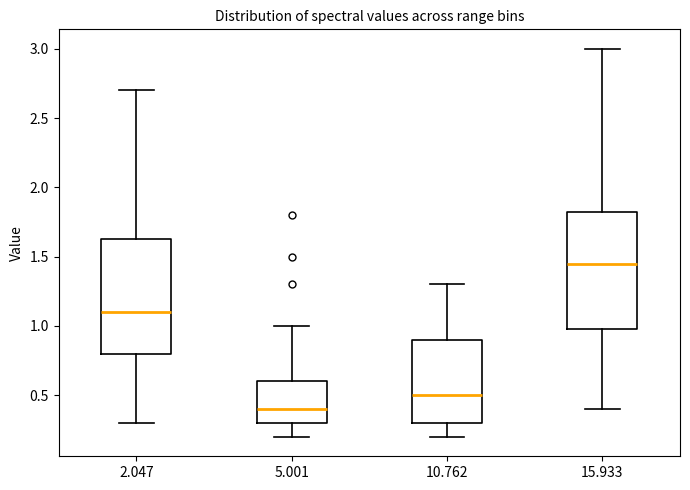

Where is the upper edge of the box at x = 15.933 on the y-axis? The values are not printed on the chart, so give them approximately, as read against the axis.

1.85